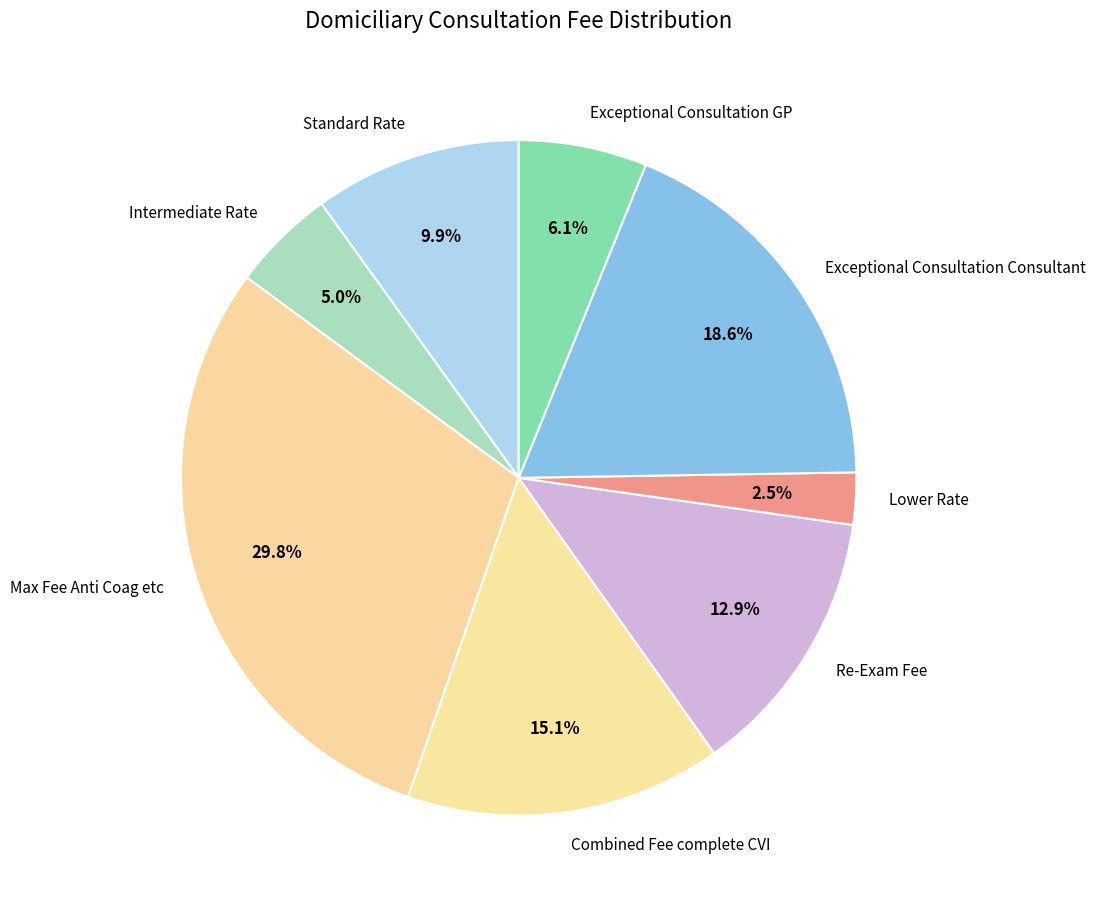

Rank the categories by value from highest to lowest.

Max Fee Anti Coag etc, Exceptional Consultation Consultant, Combined Fee complete CVI, Re-Exam Fee, Standard Rate, Exceptional Consultation GP, Intermediate Rate, Lower Rate